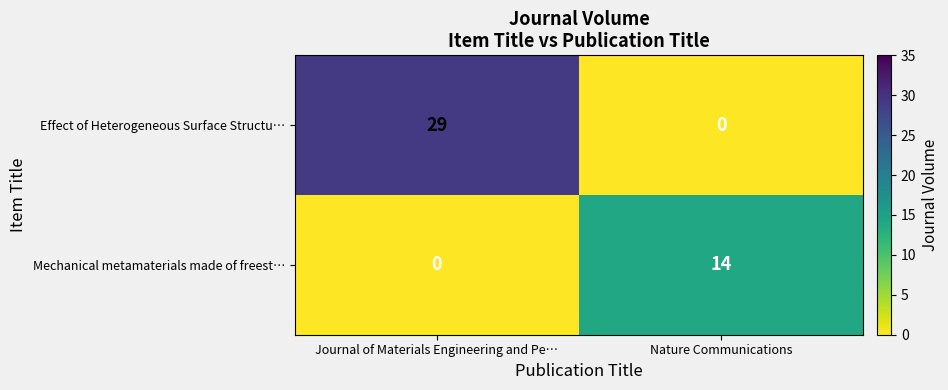

Reading left to right, what are all the values shown in this chart?

Effect of Heterogeneous Surface Structu…: 29	0
Mechanical metamaterials made of freest…: 0	14